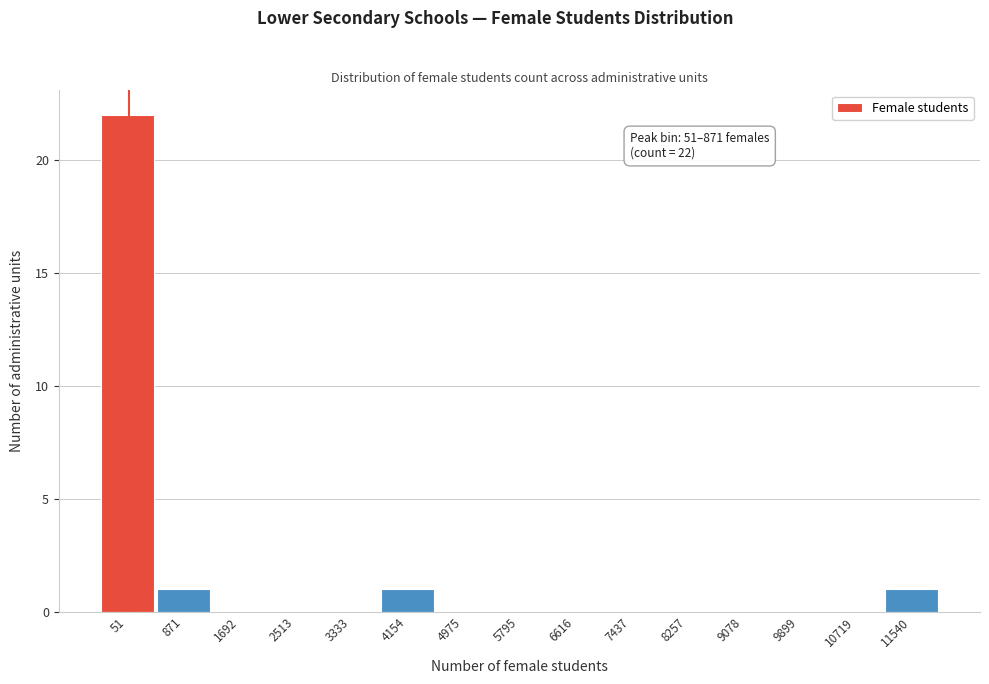

Reading right to left, transcribe all the data shown in this chart.

11540=1	10719=0	9899=0	9078=0	8257=0	7437=0	6616=0	5795=0	4975=0	4154=1	3333=0	2513=0	1692=0	871=1	51=22